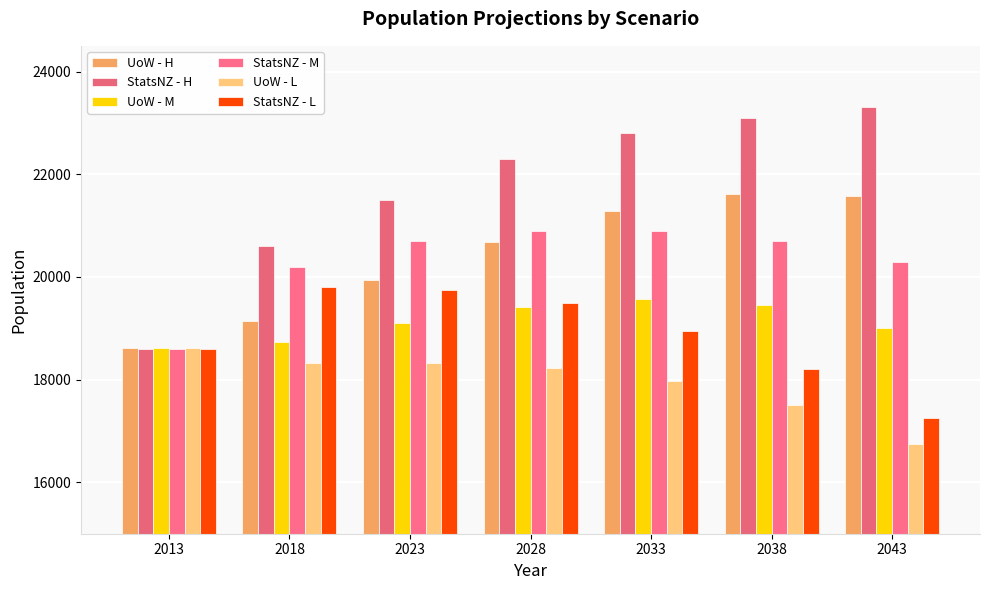

What is the value of the UoW - M bar at the 1st from the left?

18620.0